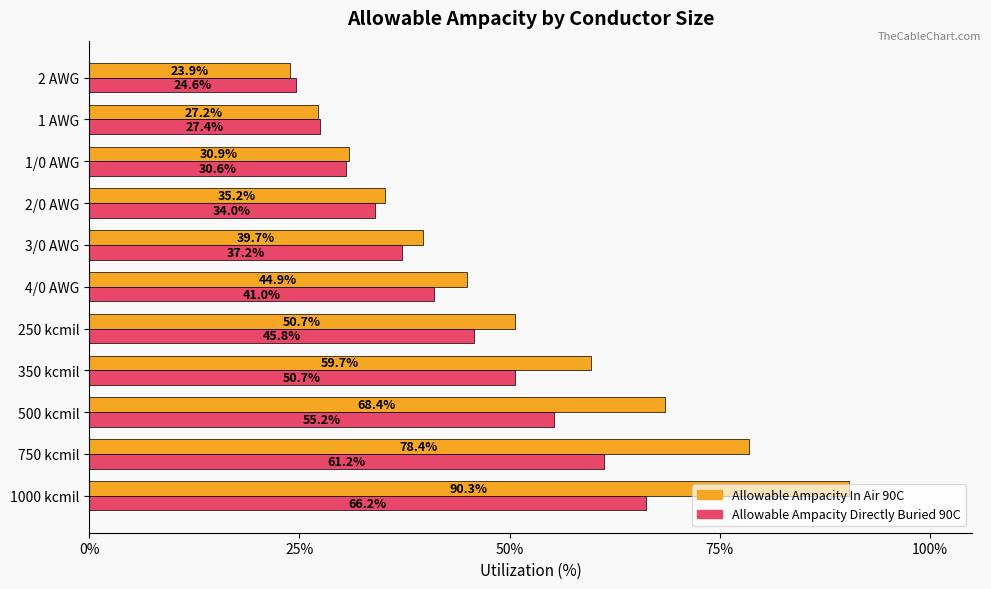

What are all the series names shown in the legend?

Allowable Ampacity In Air 90C, Allowable Ampacity Directly Buried 90C